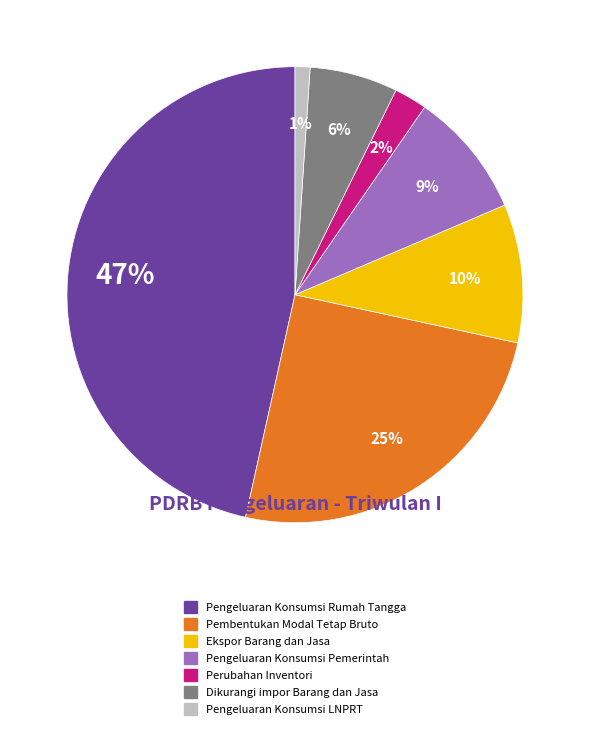

Rank the categories by value from highest to lowest.

Pengeluaran Konsumsi Rumah Tangga, Pembentukan Modal Tetap Bruto, Ekspor Barang dan Jasa, Pengeluaran Konsumsi Pemerintah, Dikurangi impor Barang dan Jasa, Perubahan Inventori, Pengeluaran Konsumsi LNPRT